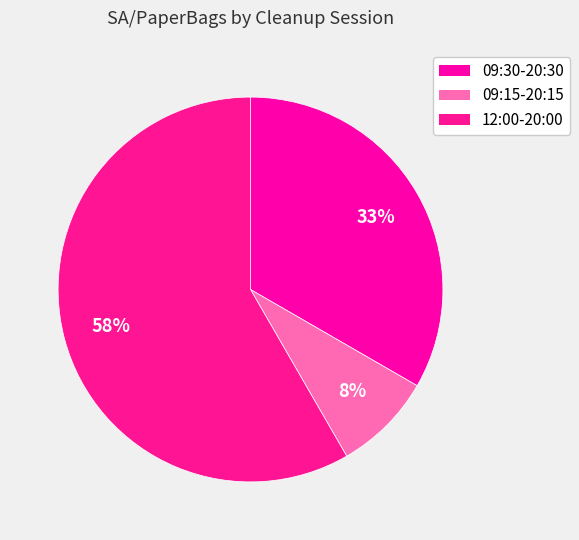

Rank the categories by value from lowest to highest.

09:15-20:15, 09:30-20:30, 12:00-20:00